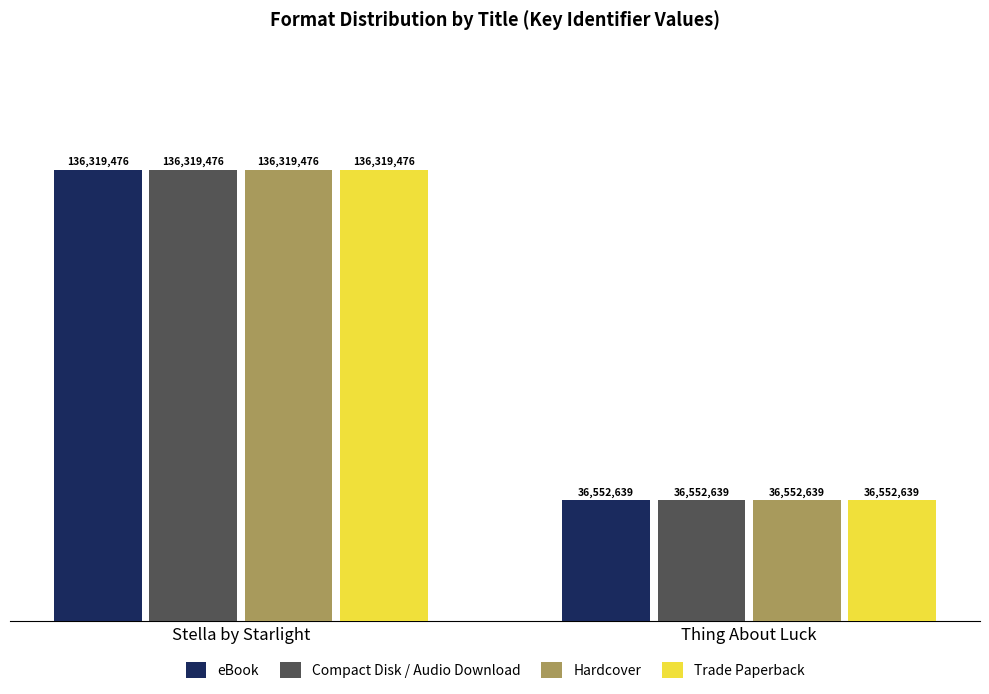

How many Trade Paperback values are between 36552639 and 136319476?

2